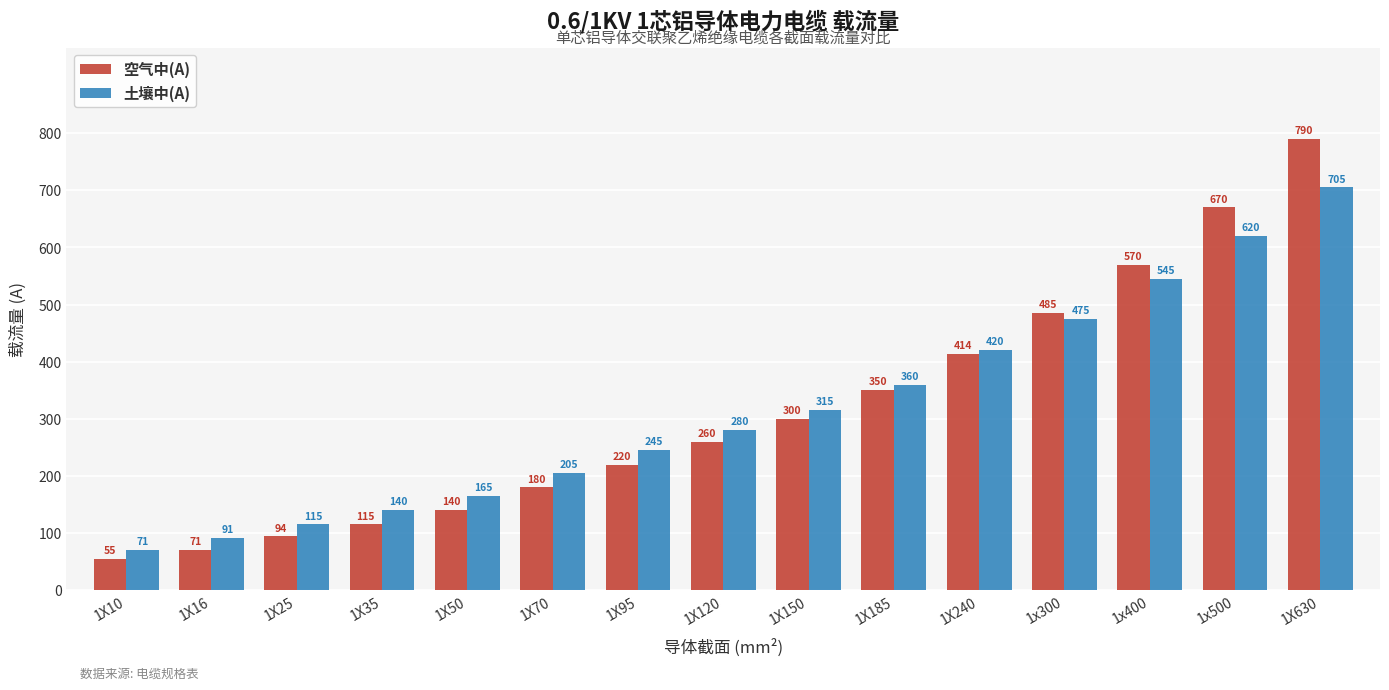

Are the bars horizontal?

No